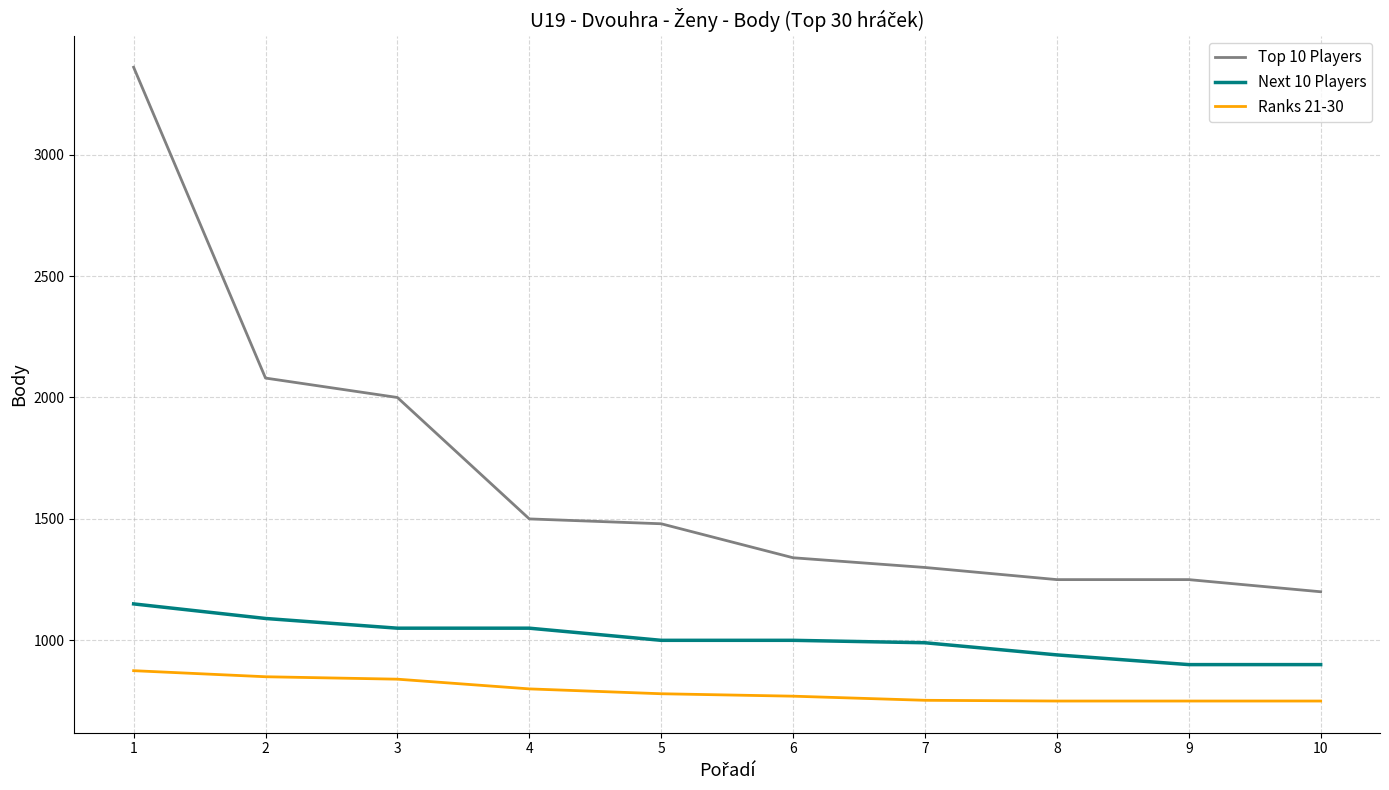

What is the total value across all series at 10?

2850